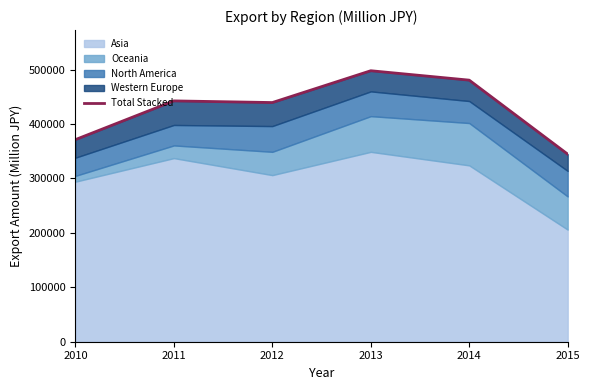

Which has a higher value, 2012 or 2013?

2013